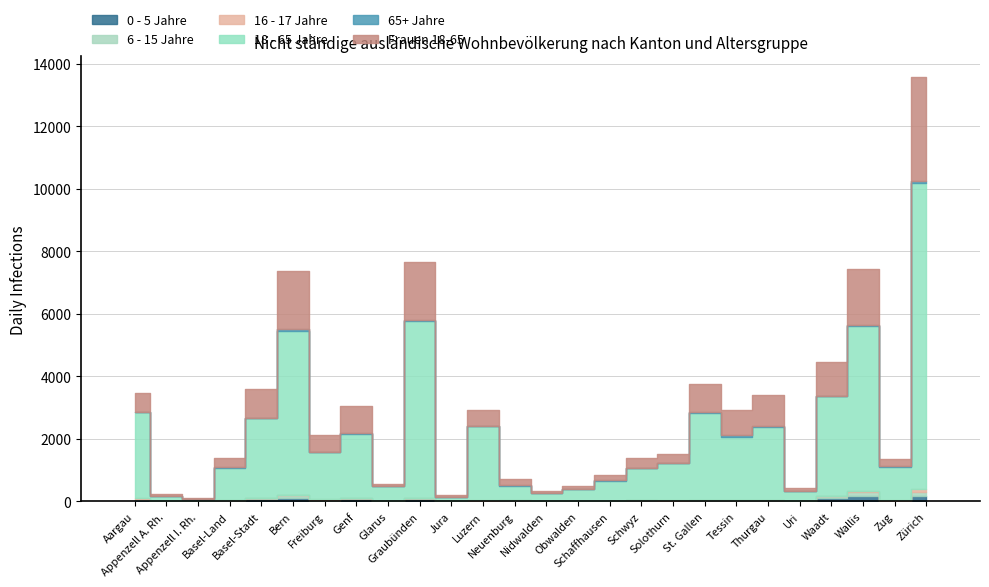

Count the number of data series in this chart.

6